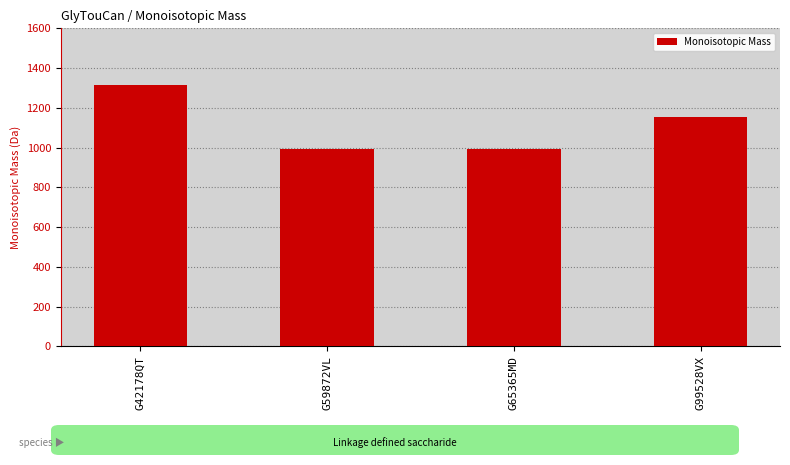

True or false: the data shows 1316.3 at G42178QT.

True